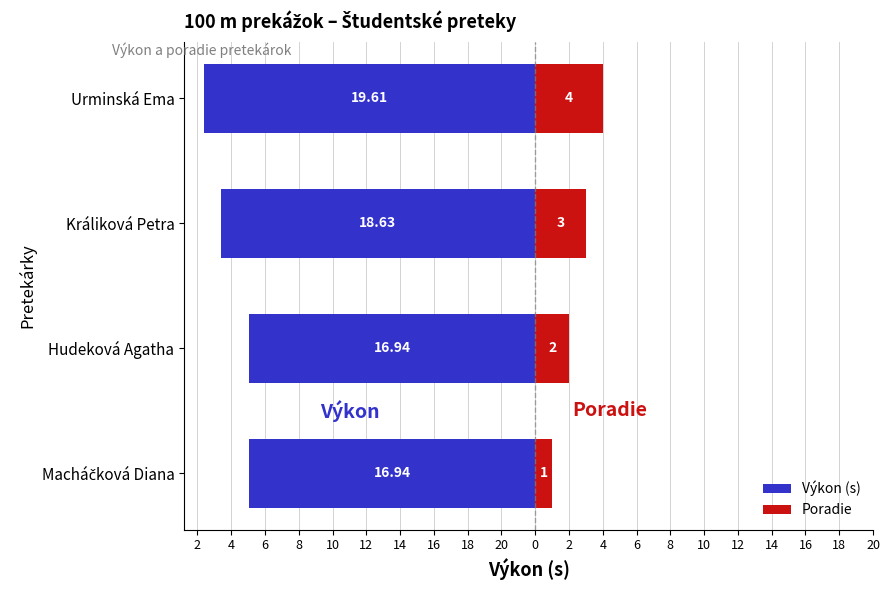

What is the spread (max minus min) of values at Hudeková Agatha?

18.9